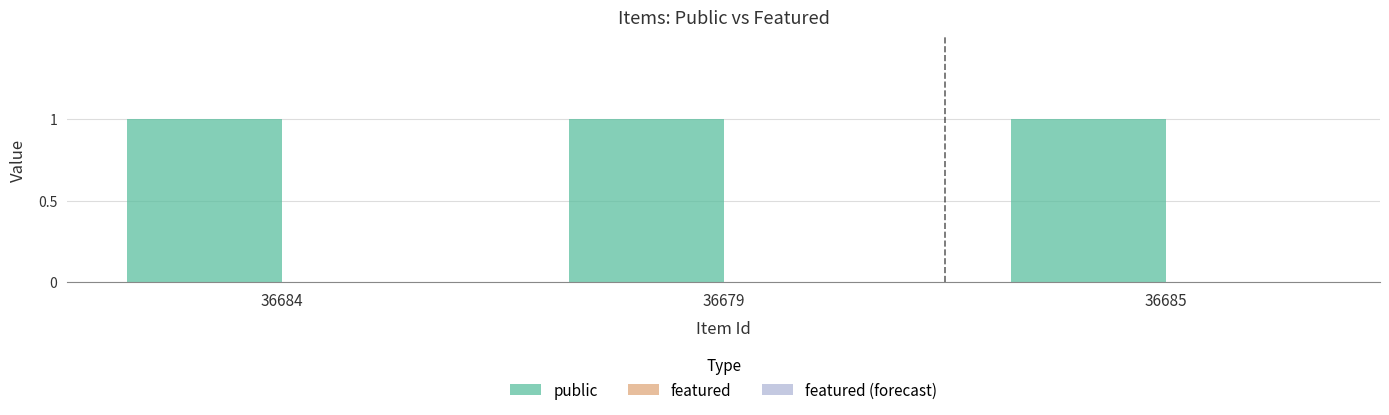

How many groups of bars are there?

3